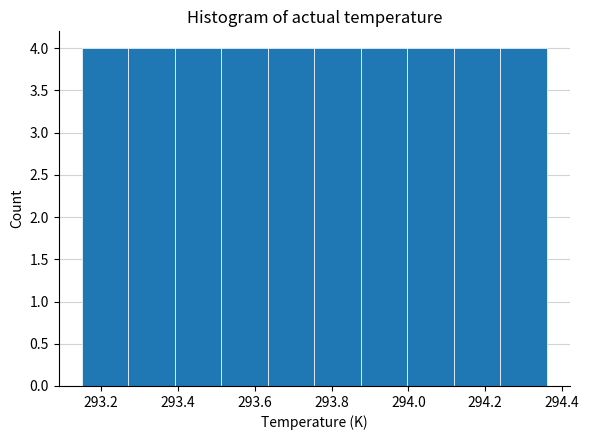

Reading left to right, transcribe this chart: for each bar, give the range it covers on the x-axis and its height. Neither the bar edges nor the heights are printed on the chart, so give them approximately, as read against the axes.

293.16 to 293.28: 4
293.28 to 293.40: 4
293.40 to 293.52: 4
293.52 to 293.64: 4
293.64 to 293.76: 4
293.76 to 293.88: 4
293.88 to 294.00: 4
294.00 to 294.12: 4
294.12 to 294.24: 4
294.24 to 294.36: 4